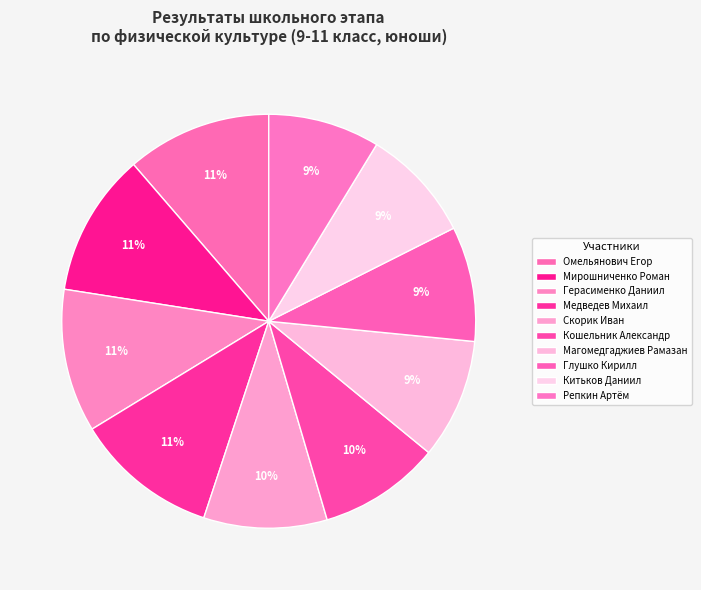

Does any single category account for the majority?

No